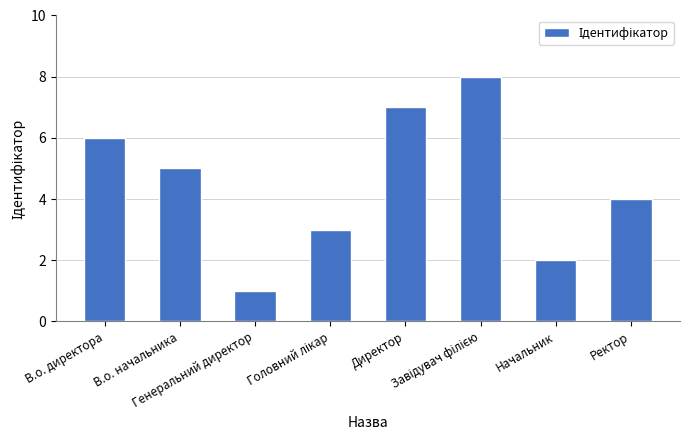

What is the maximum value shown in the chart?

8